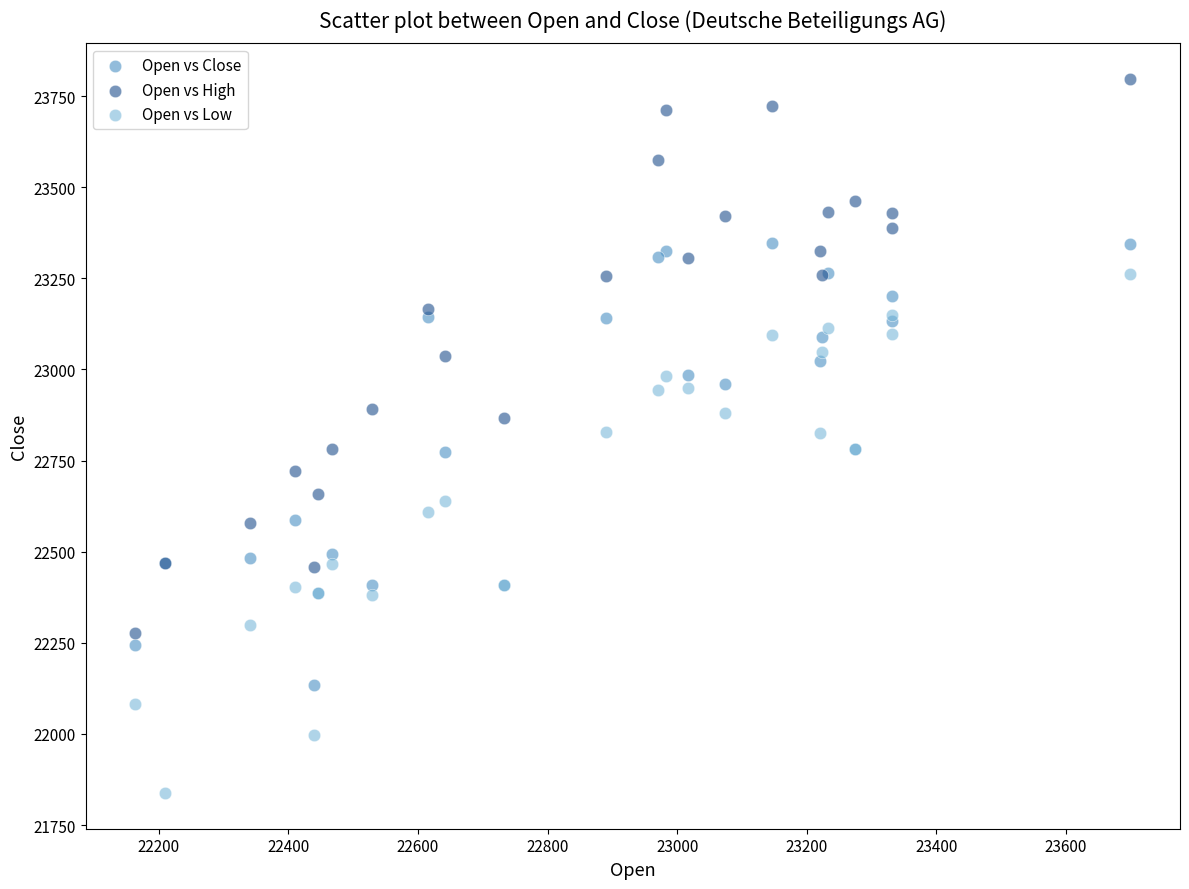

Which series contains the lowest Y value?

Open vs Low